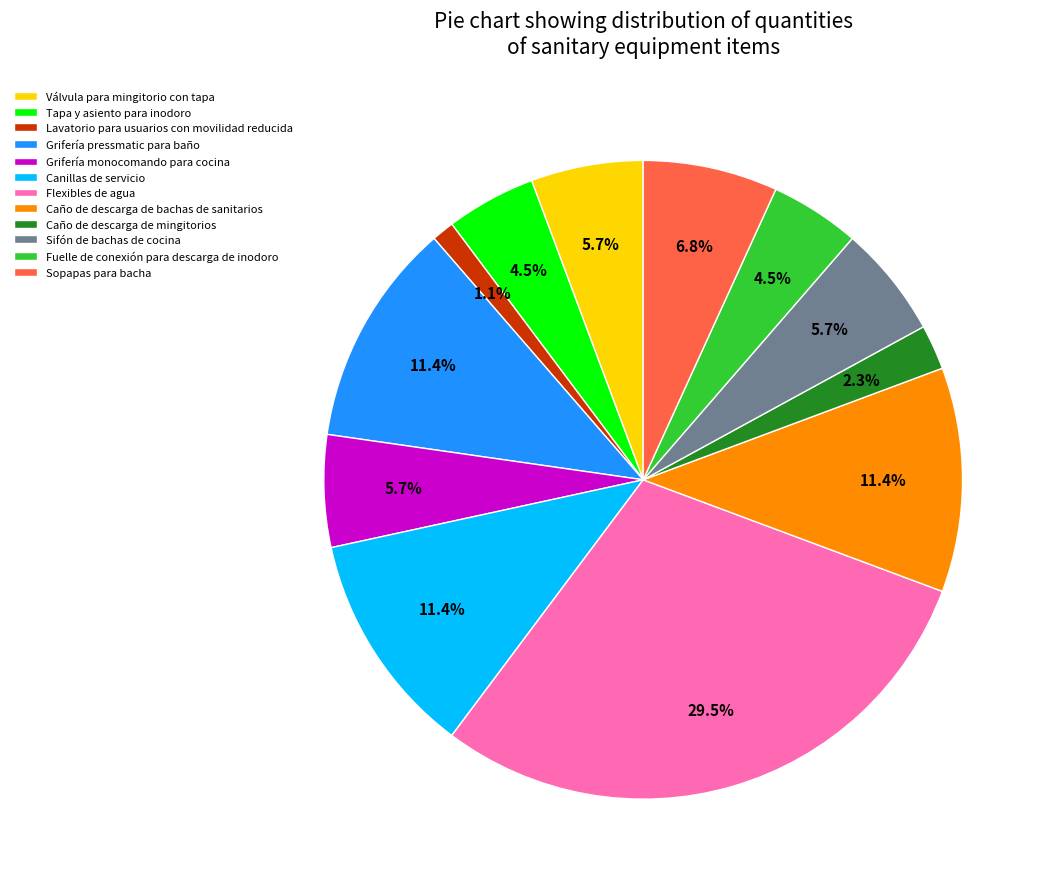

What is the largest slice in the pie chart?

Flexibles de agua